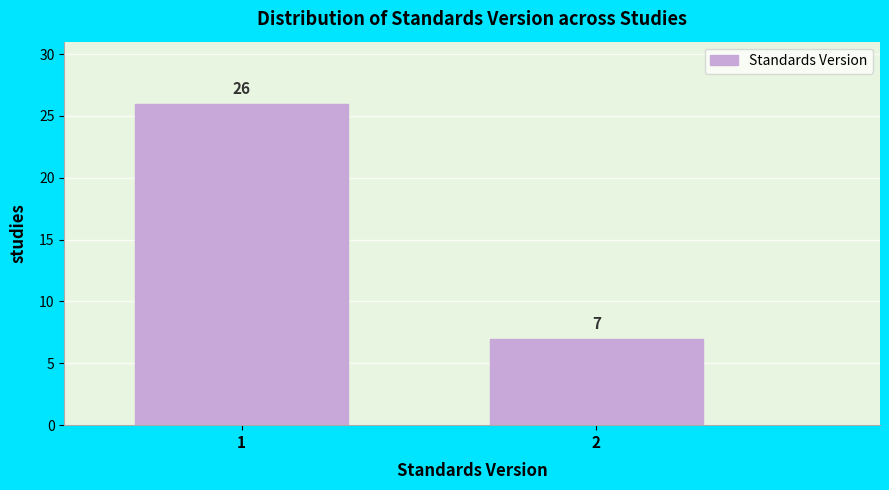

Reading right to left, extract all data points from this chart.

7	26